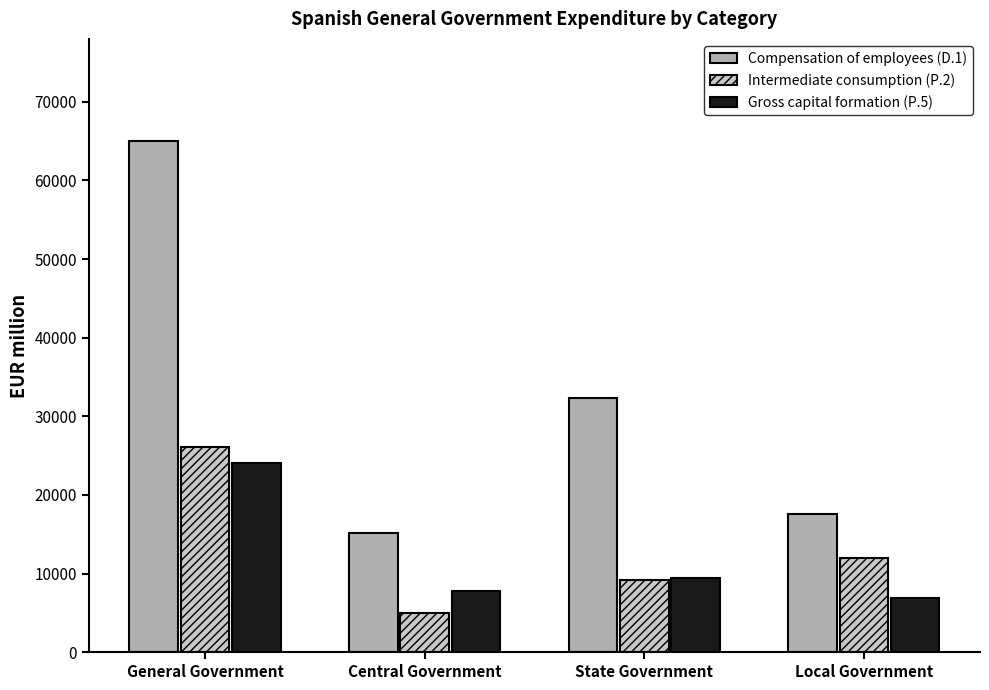

What is the label of the 1st bar from the right?

Local Government